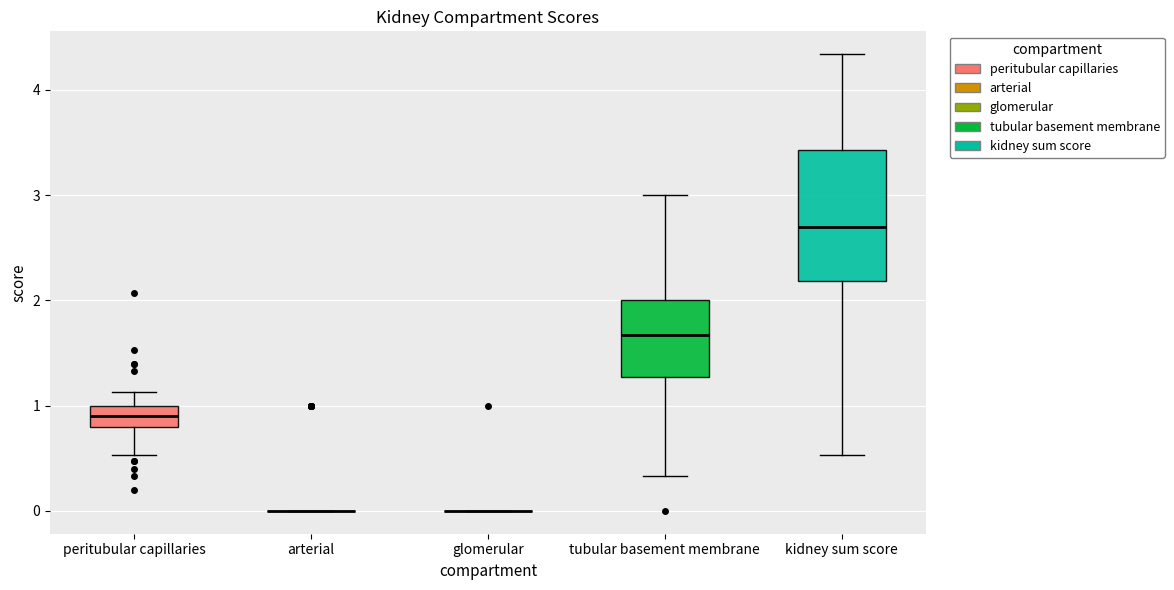

Reading left to right, transcribe this box plot: for each box, give where its median line is, the range the box spans, and where its two whiskers end, as read against the y-axis. The values are not printed on the chart, so give them approximately, as read against the axis.

peritubular capillaries: median 0.9, box 0.8 to 1.0, whiskers 0.5 to 1.1
arterial: box collapsed to a line at 0.0, whiskers 0.0 to 0.0
glomerular: box collapsed to a line at 0.0, whiskers 0.0 to 0.0
tubular basement membrane: median 1.7, box 1.3 to 2.0, whiskers 0.3 to 3.0
kidney sum score: median 2.7, box 2.2 to 3.4, whiskers 0.5 to 4.3